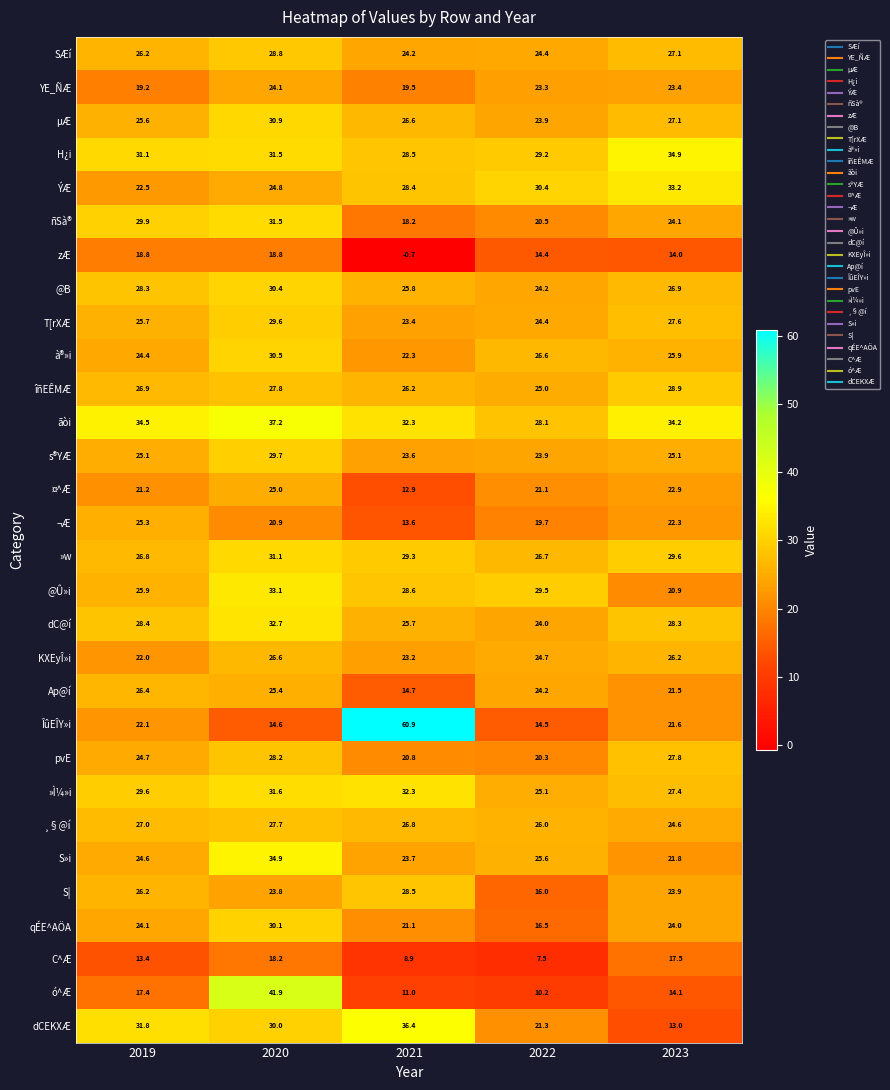

Rank the categories by »w value from lowest to highest.

2022, 2019, 2021, 2023, 2020